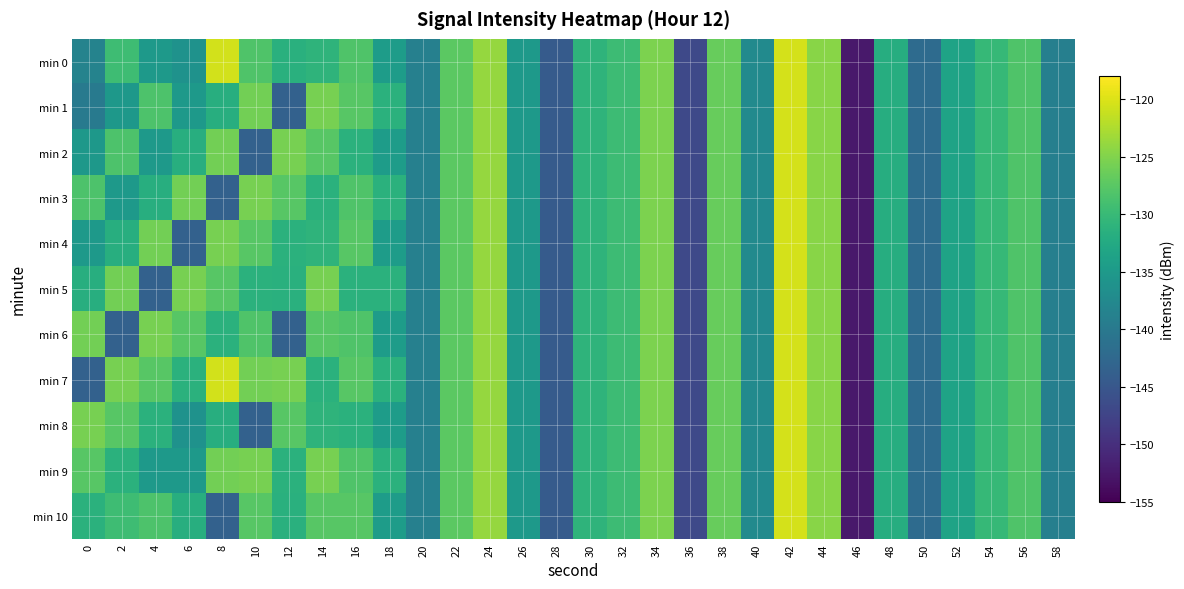

Which series changed the most between 22 and 32?

min 0